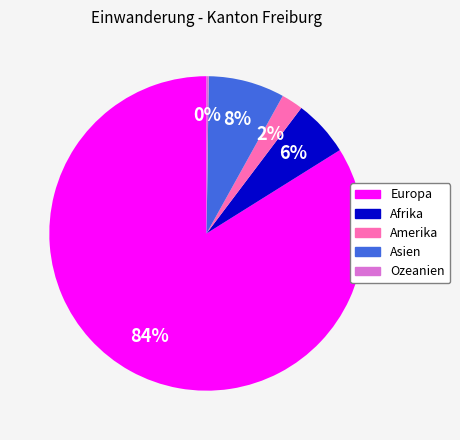

What is the largest slice in the pie chart?

Europa